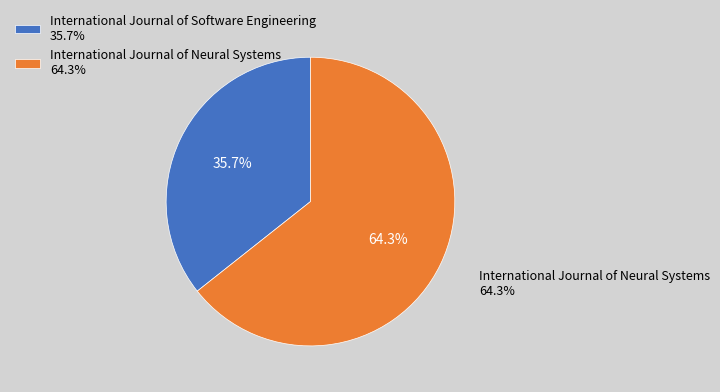

To the nearest percent, what is the combined percentage of International Journal of Software Engineering and International Journal of Neural Systems?

100%